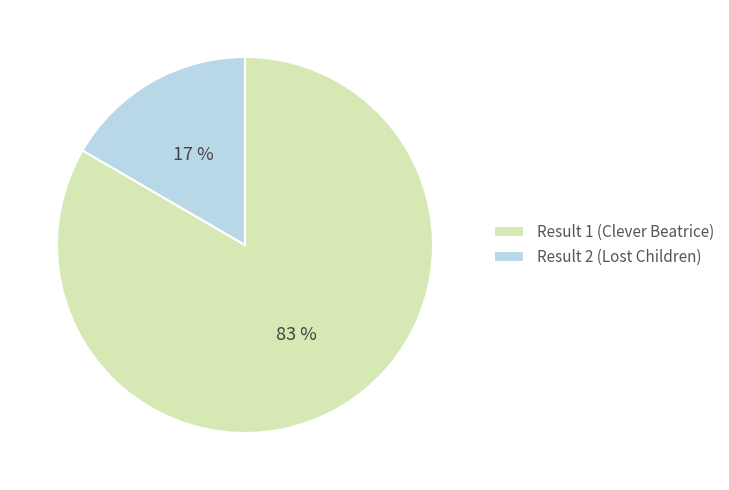

Is it true that Result 1 (Clever Beatrice) is 83% of the pie?

True